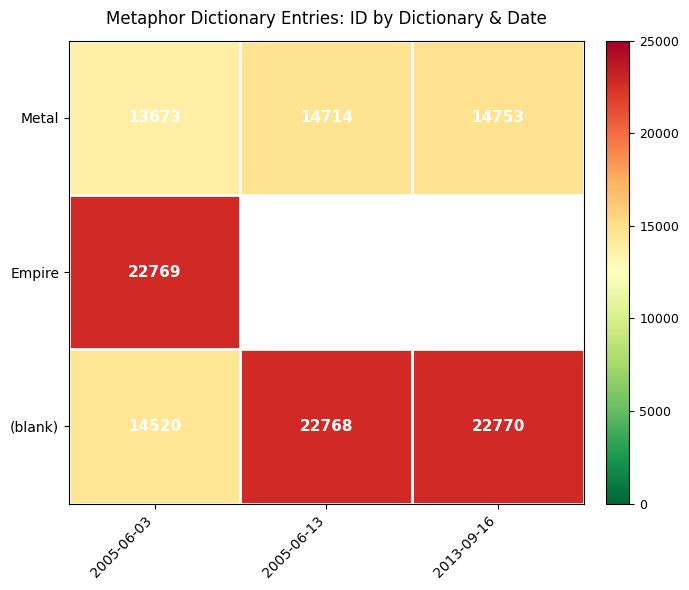

Where is Metal nearest to the value 14213?

2005-06-13